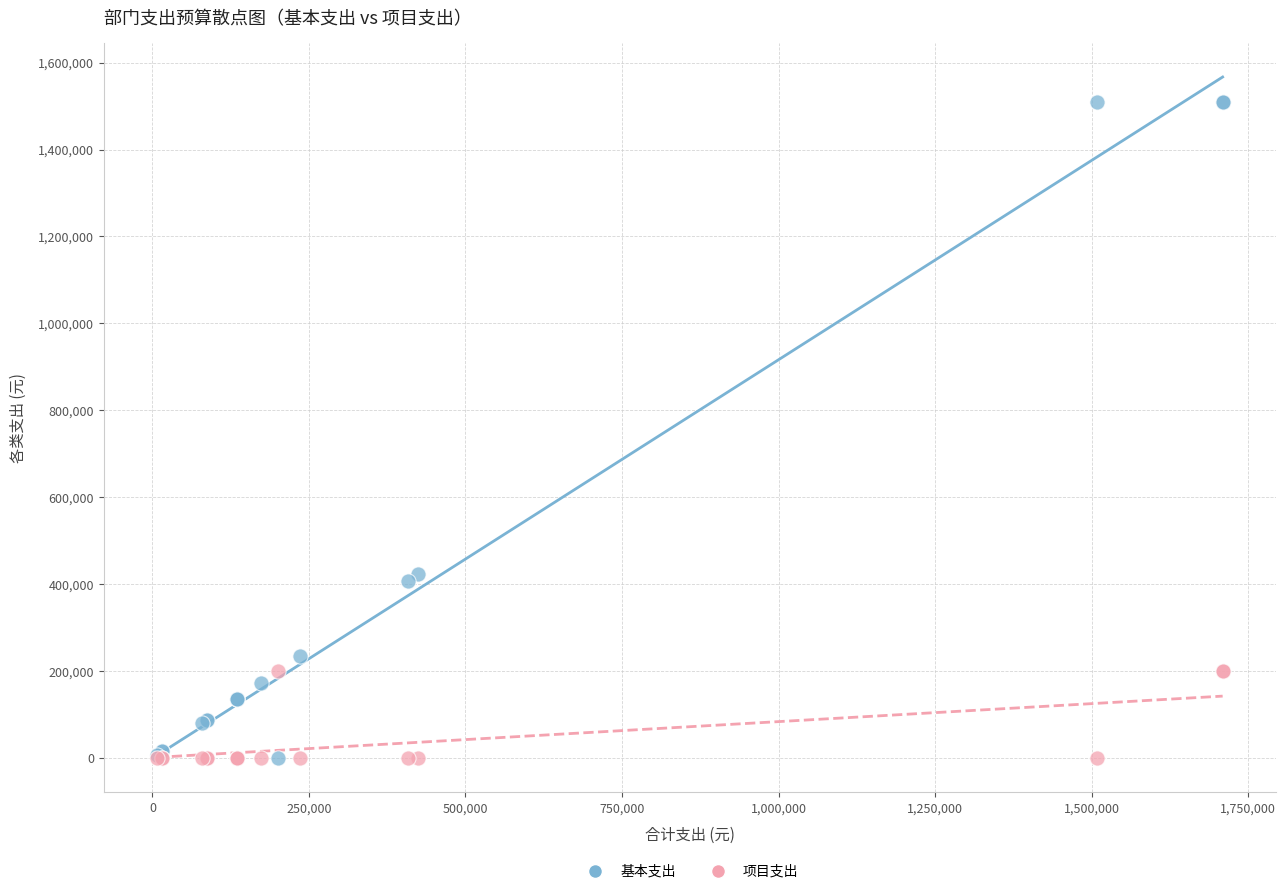

Which series has the widest spread of Y values?

基本支出